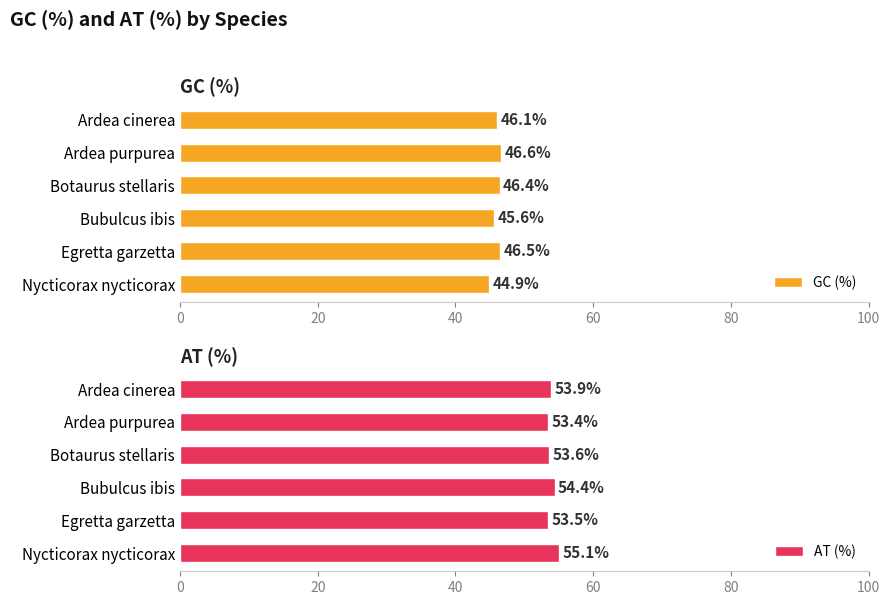

The AT (%) series shows 87.9 at Nycticorax nycticorax. True or false?

False